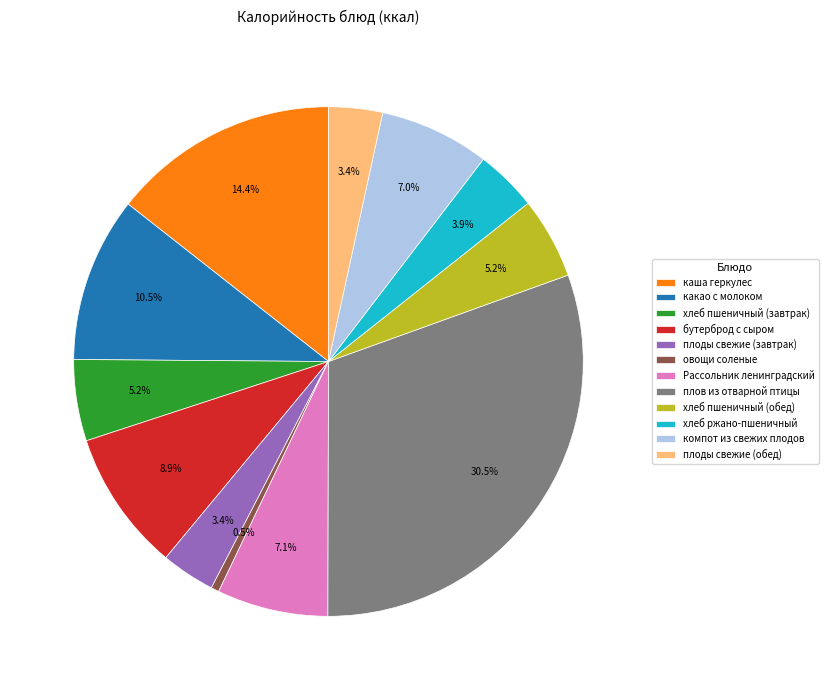

How many slices are in this pie chart?

12